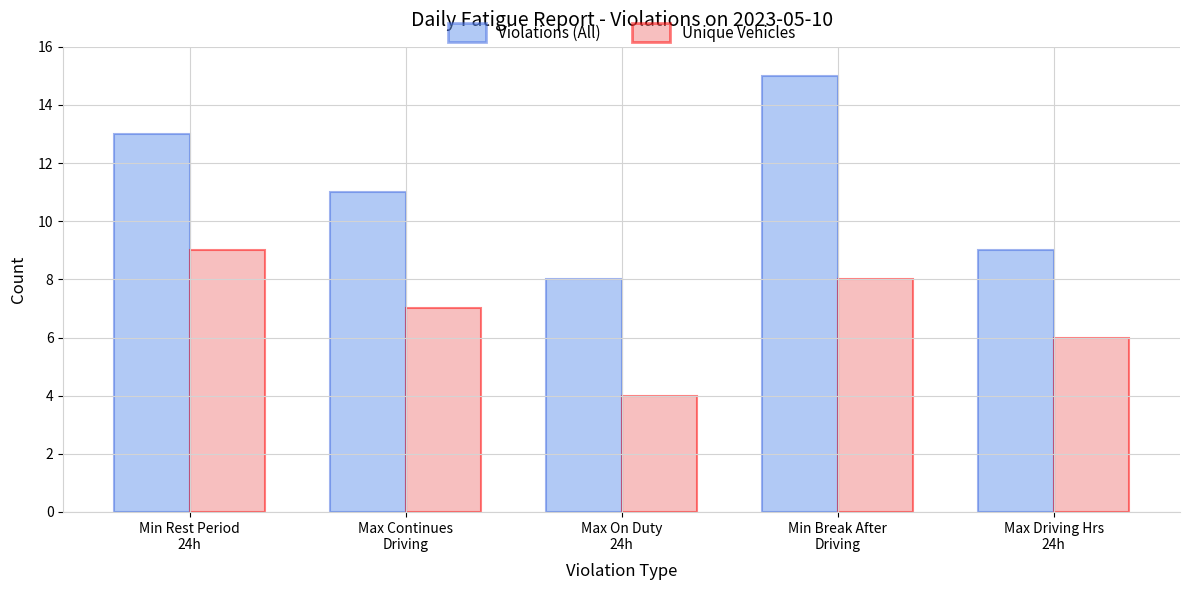

At which category is the sum across all series the highest?

Min Break After
Driving